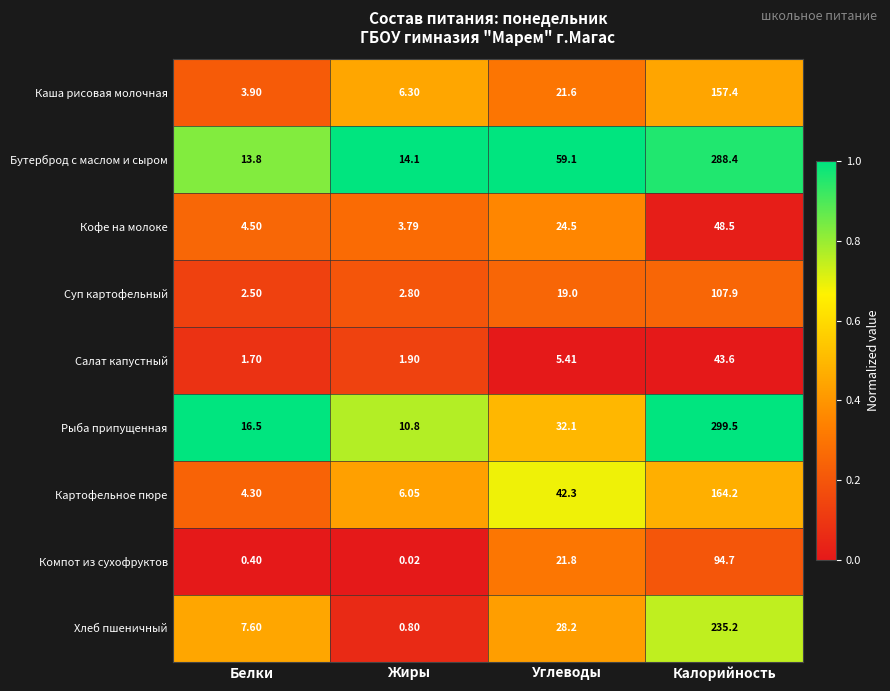

Which series has the largest total across all categories?

Бутерброд с маслом и сыром